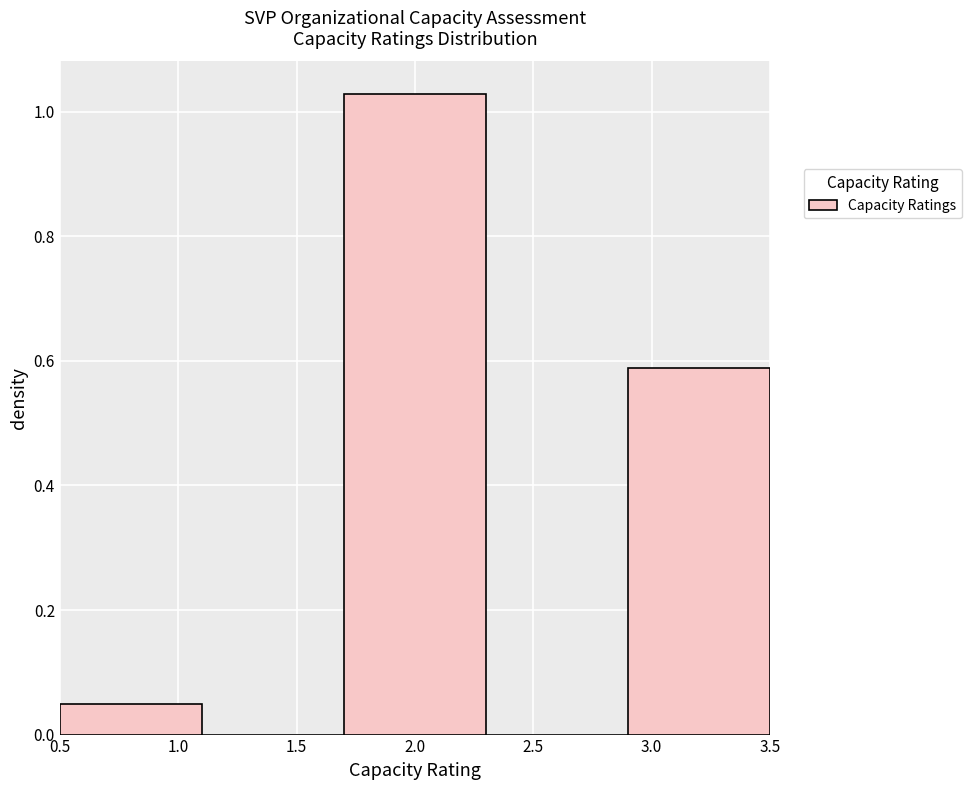

Over which range of the x-axis is the bar tallest?

1.7 to 2.3